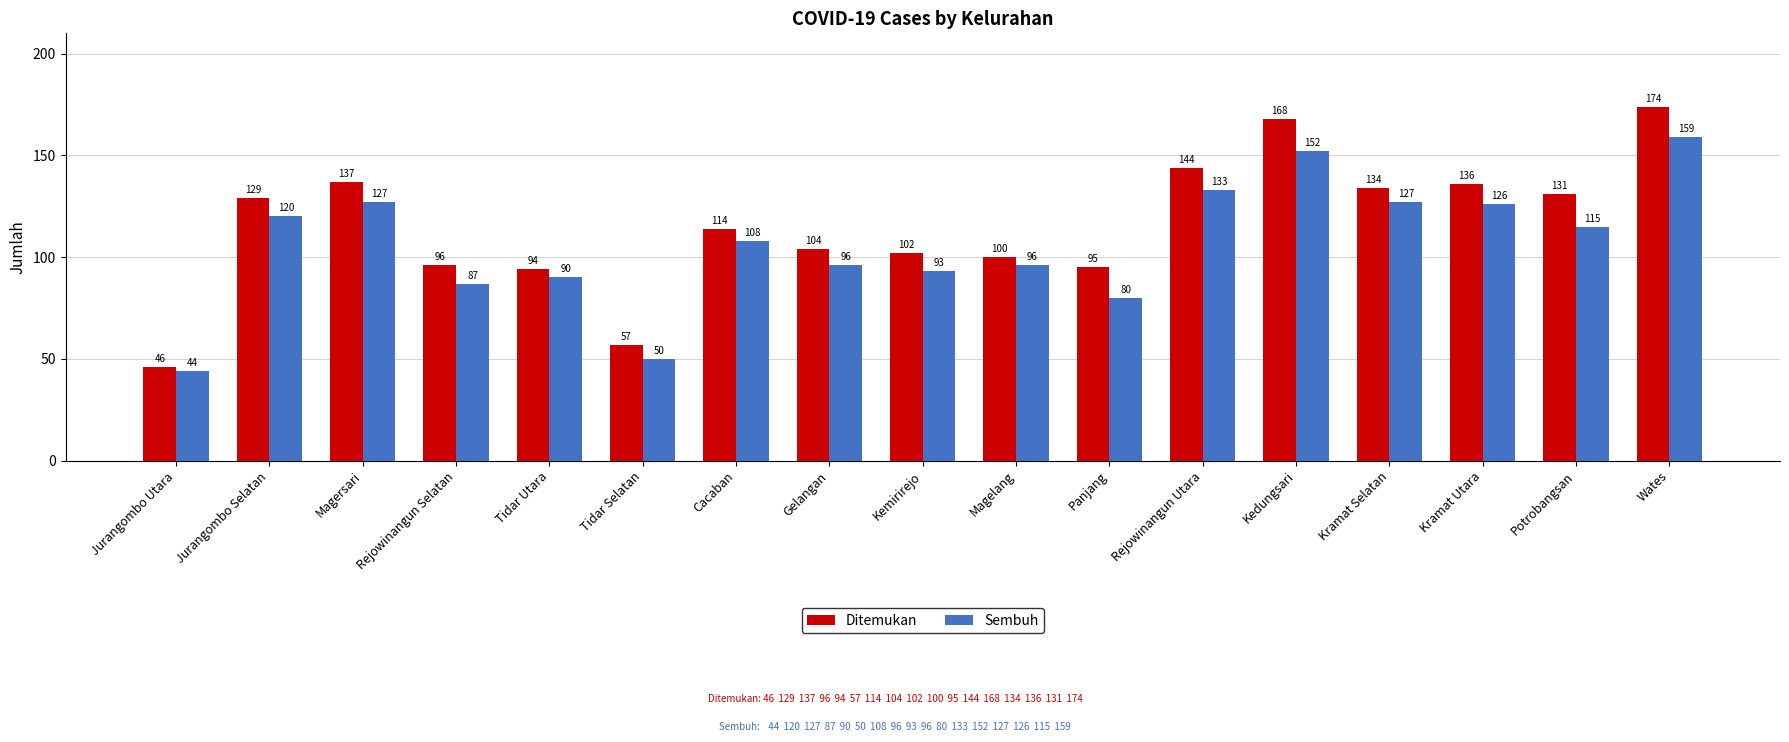

How many categories are shown in the chart?

17